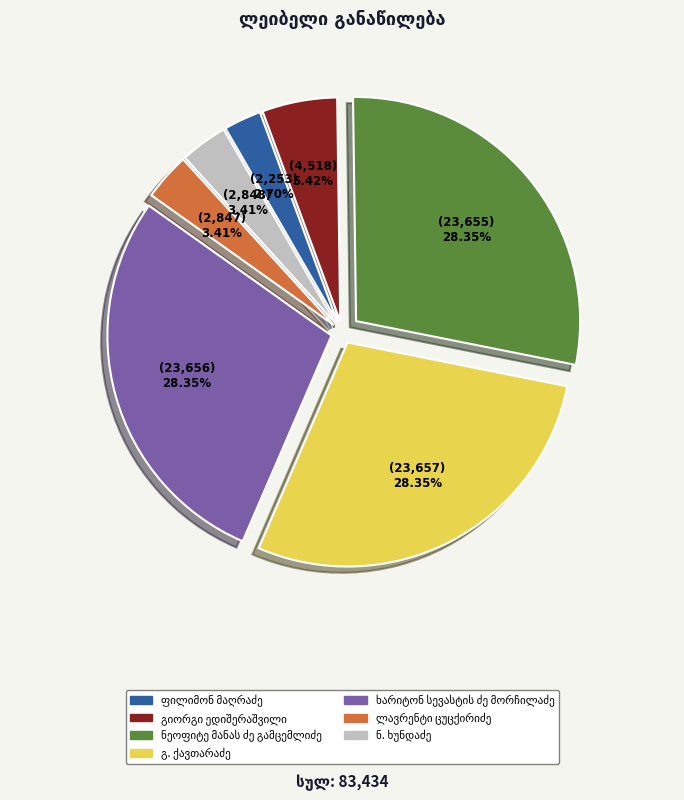

Is there any slice that represents more than half of the pie?

No